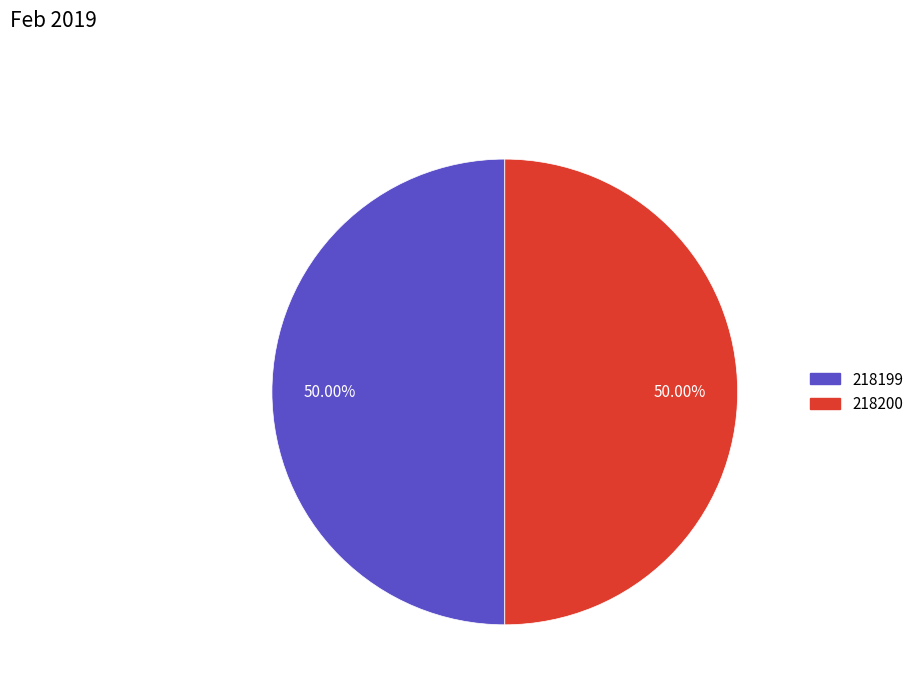

What is the ratio of the value at 218200 to the value at 218199?

1.0